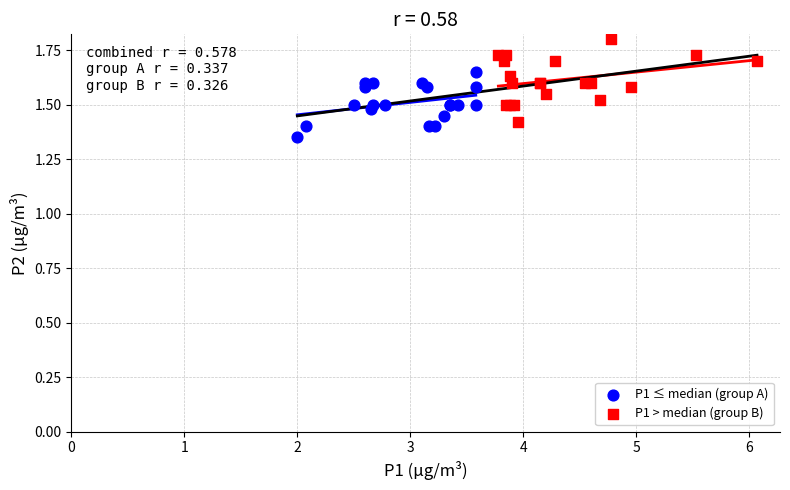

What are all the series names shown in the legend?

P1 ≤ median (group A), P1 > median (group B)